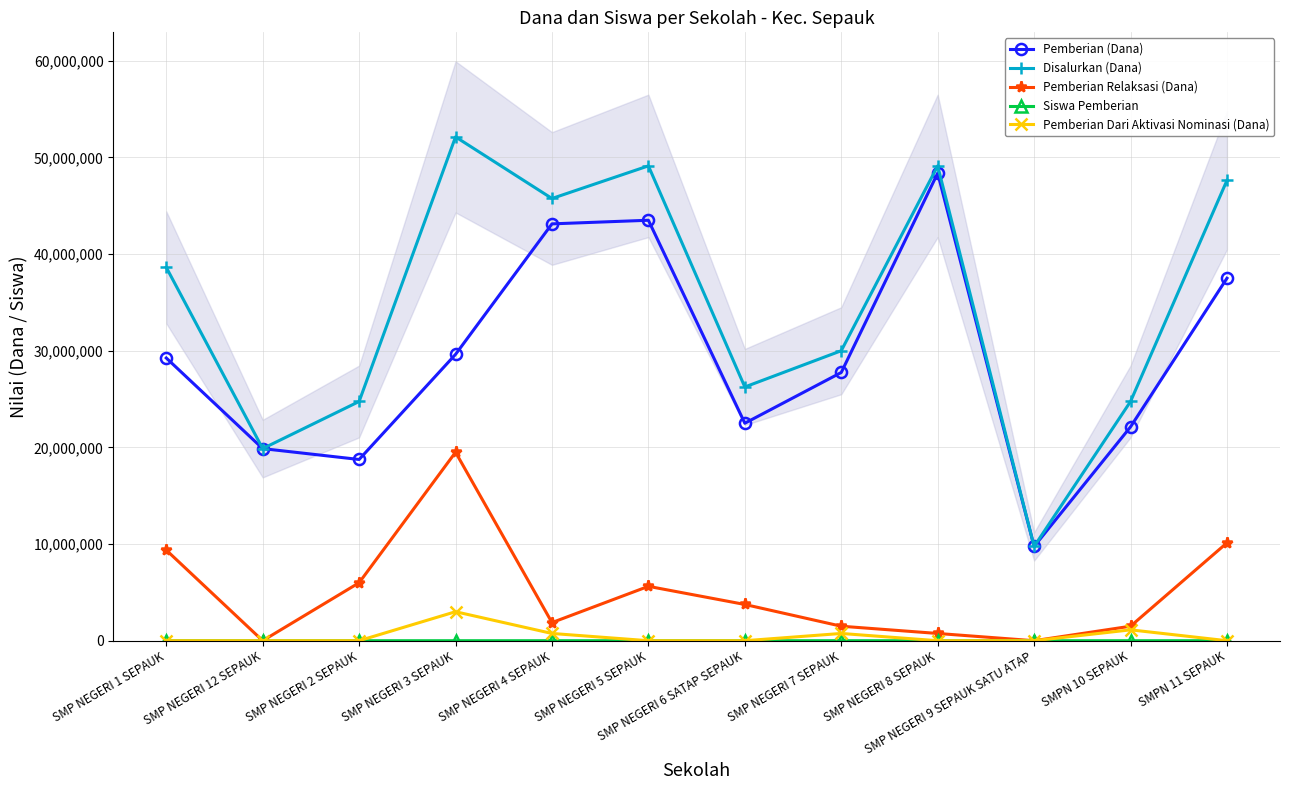

What are all the series names shown in the legend?

Pemberian (Dana), Disalurkan (Dana), Pemberian Relaksasi (Dana), Siswa Pemberian, Pemberian Dari Aktivasi Nominasi (Dana)